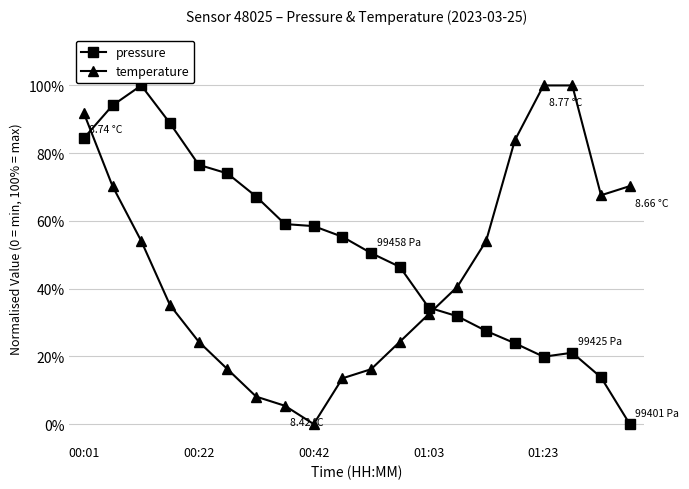

What are all the series names shown in the legend?

pressure, temperature